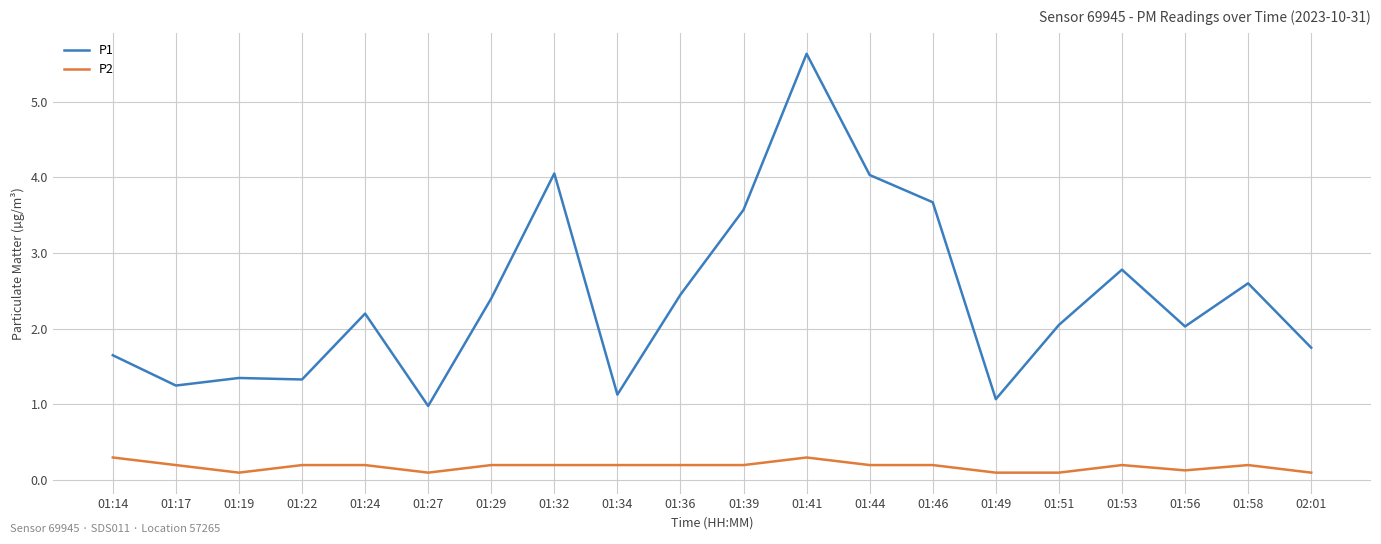

Between 01:29 and 01:46, which series saw the biggest shift?

P1